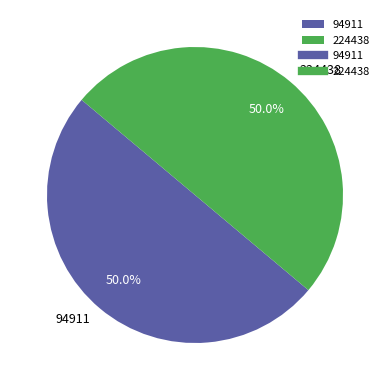

Is the sum of 224438 and 94911 greater than half?

Yes